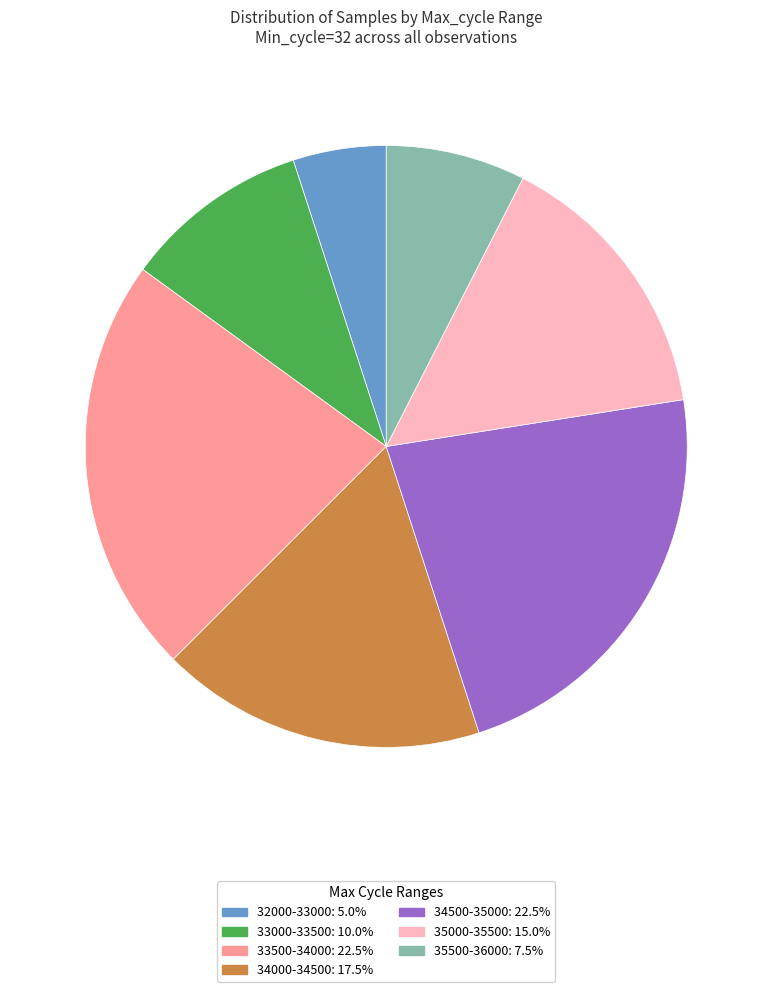

Is there a majority slice in this chart?

No